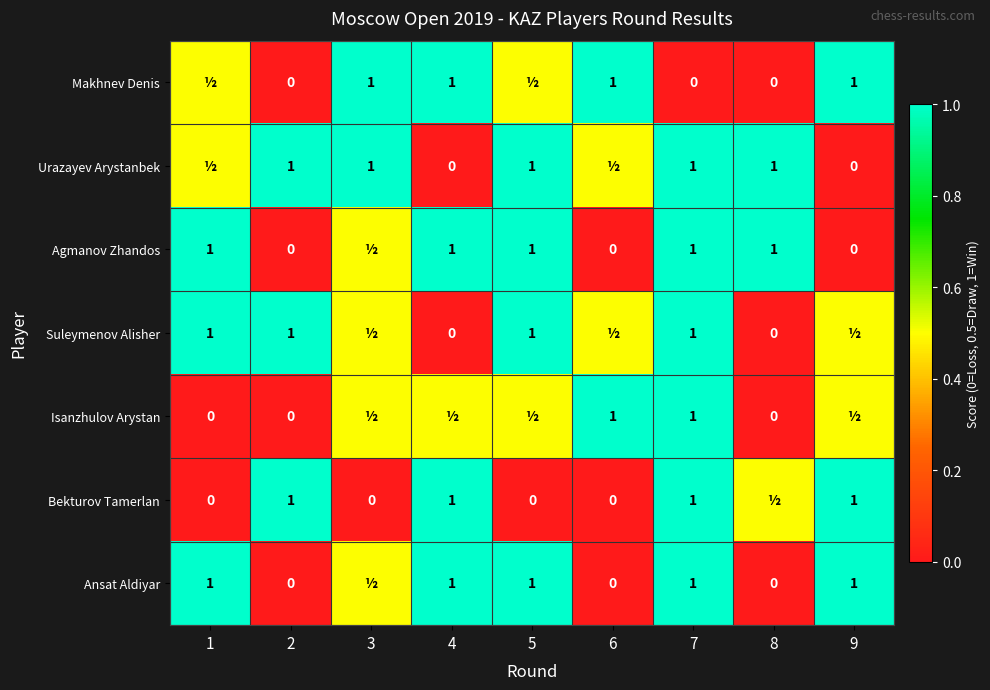

True or false: Bekturov Tamerlan has a value of 0.3 at 2.

False